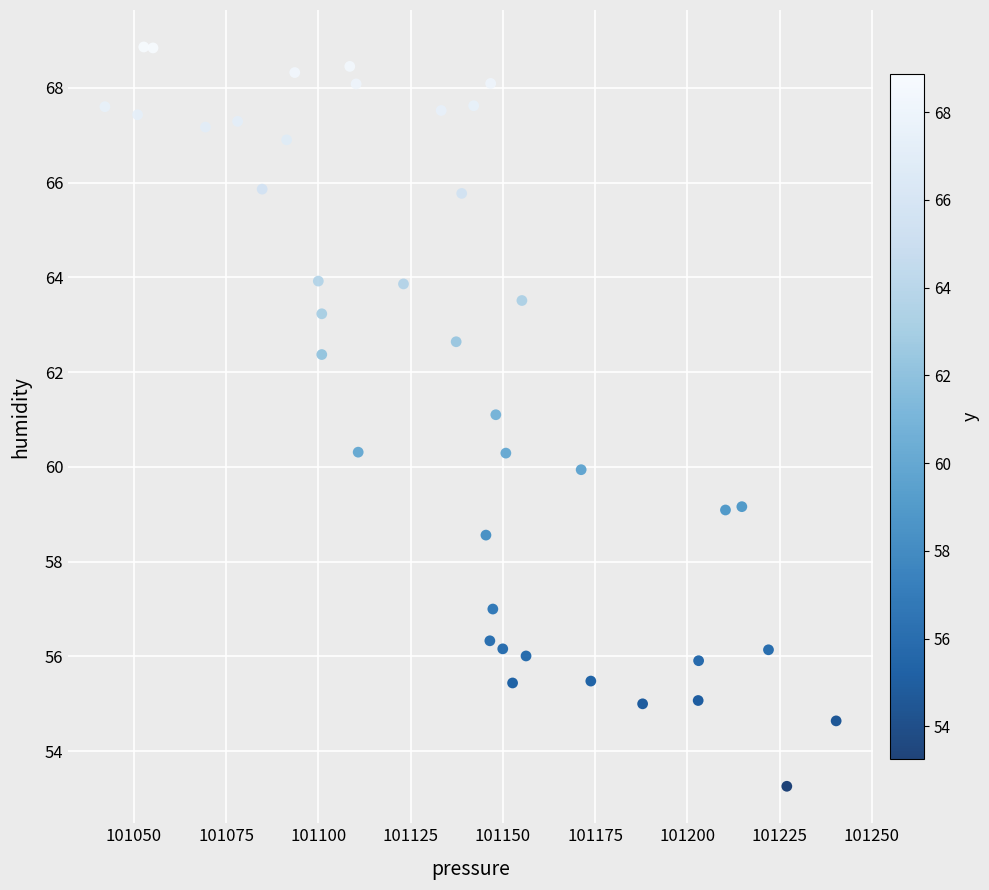

What is the range of X values (max minus min)?

198.2